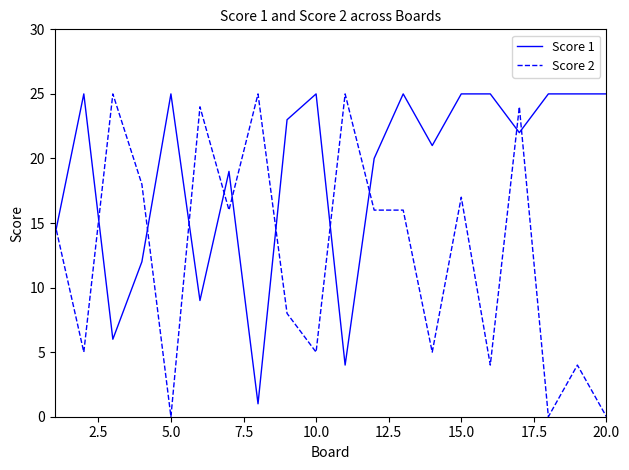

What is the maximum value for Score 2?

25